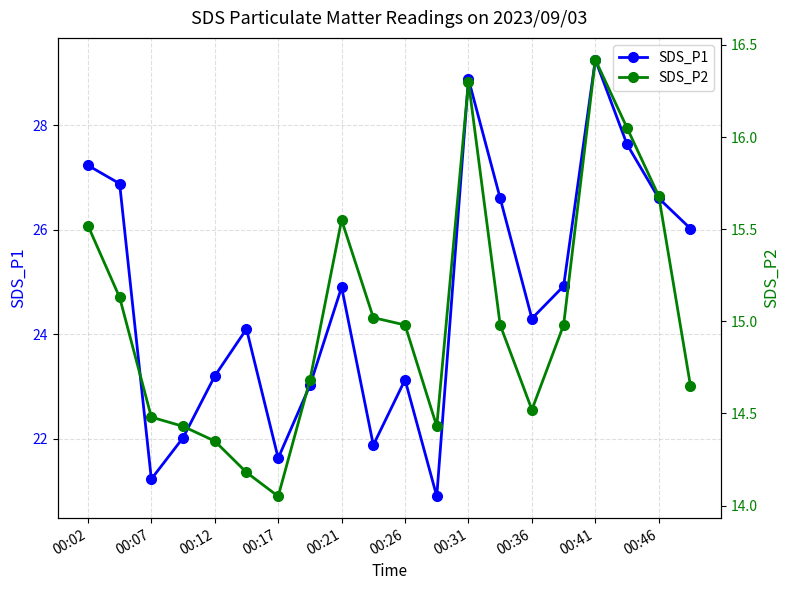

How many interior local valleys does the SDS_P1 series have?

5